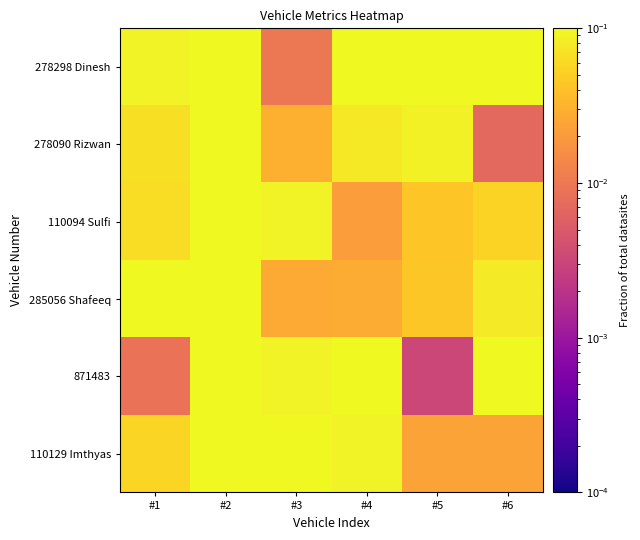

What is the total value across all series at #6?

0.4